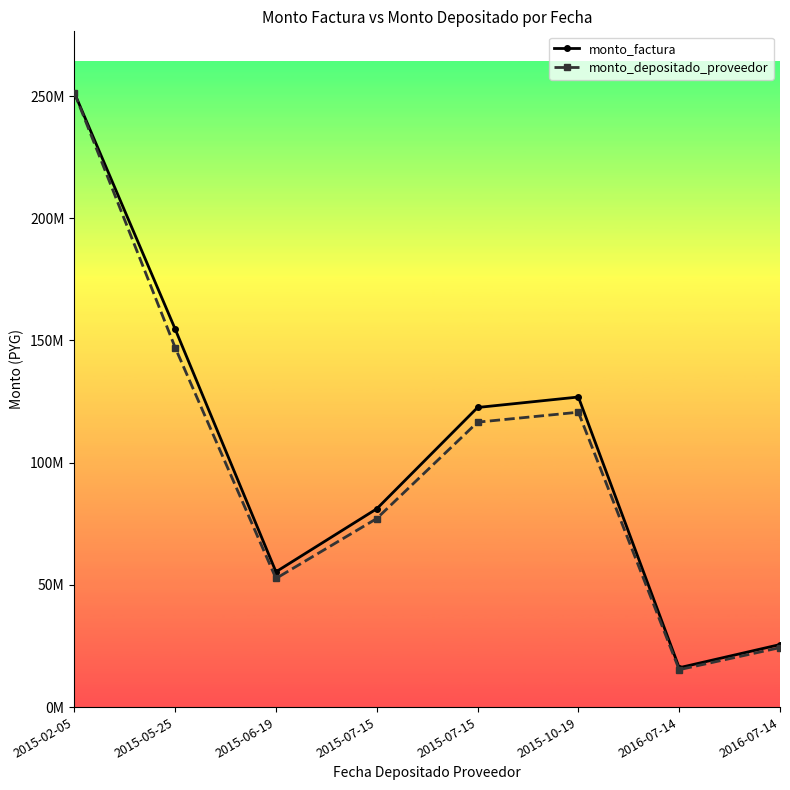

True or false: monto_depositado_proveedor and monto_factura intersect in this chart.

False